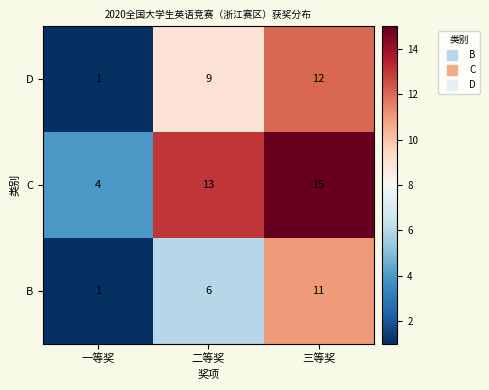

At 三等奖, list the series in order from largest to smallest.

C, D, B